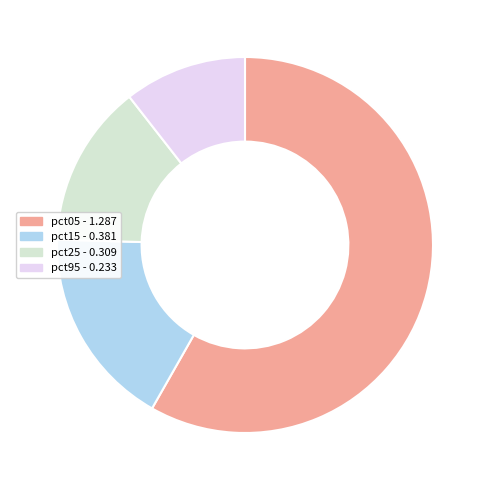

True or false: pct15 - 0.381 accounts for 17% of the total.

True